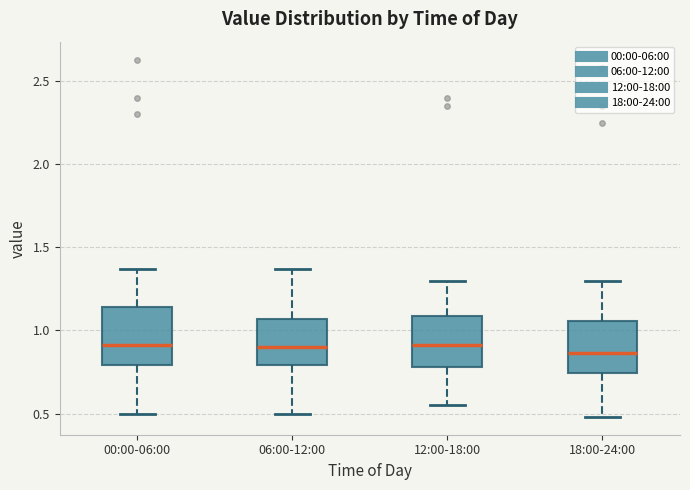

Reading left to right, read every box against the y-axis: the position of its median line, the range the box covers, and the ends of its whiskers. The values are not printed on the chart, so give them approximately, as read against the axis.

00:00-06:00: median 0.90, box 0.80 to 1.15, whiskers 0.50 to 1.35
06:00-12:00: median 0.90, box 0.80 to 1.05, whiskers 0.50 to 1.35
12:00-18:00: median 0.90, box 0.80 to 1.10, whiskers 0.55 to 1.30
18:00-24:00: median 0.85, box 0.75 to 1.05, whiskers 0.50 to 1.30